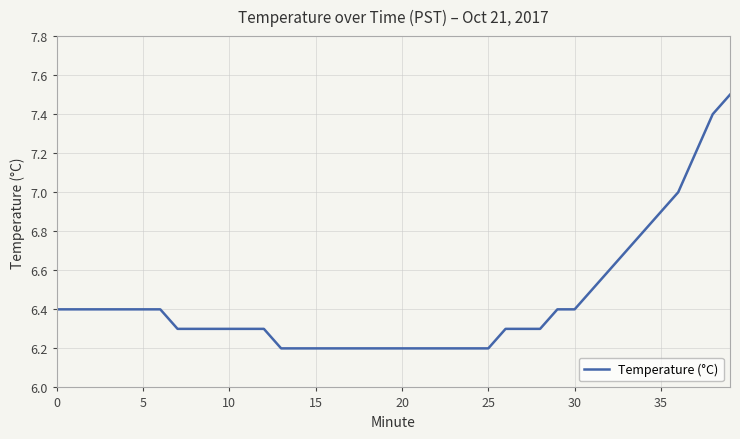

What is the difference between the maximum and minimum values?

1.3